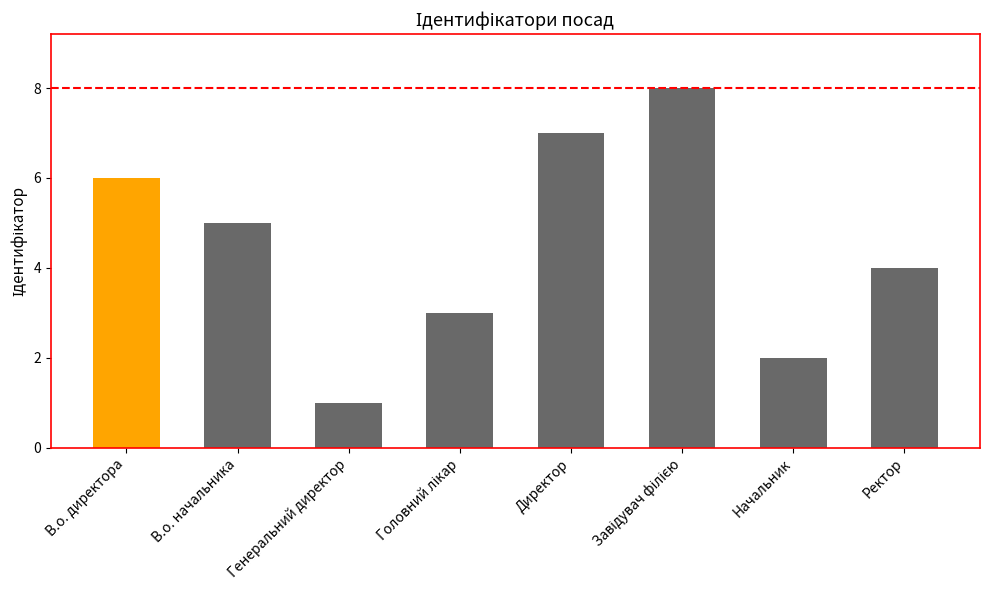

Between Ректор and В.о. начальника, which is larger?

В.о. начальника